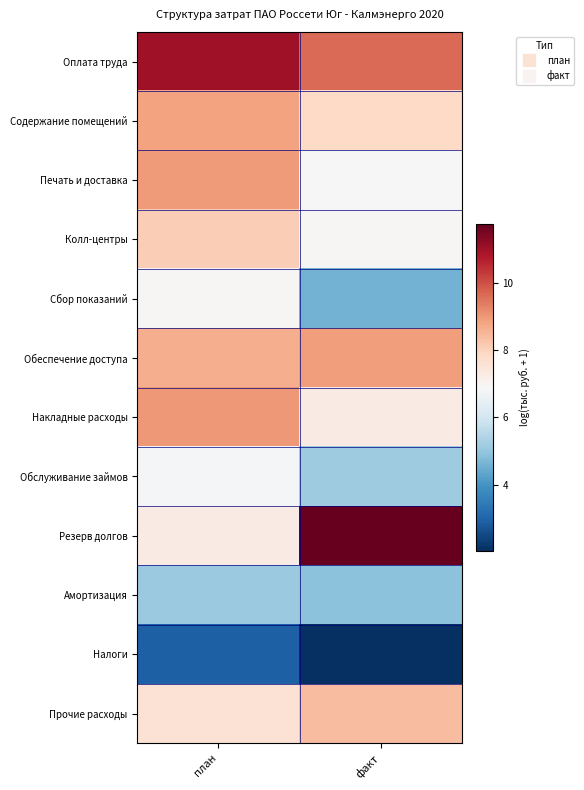

Rank the series at план from highest to lowest value.

Оплата труда, Накладные расходы, Печать и доставка, Содержание помещений, Обеспечение доступа, Колл-центры, Прочие расходы, Резерв долгов, Сбор показаний, Обслуживание займов, Амортизация, Налоги